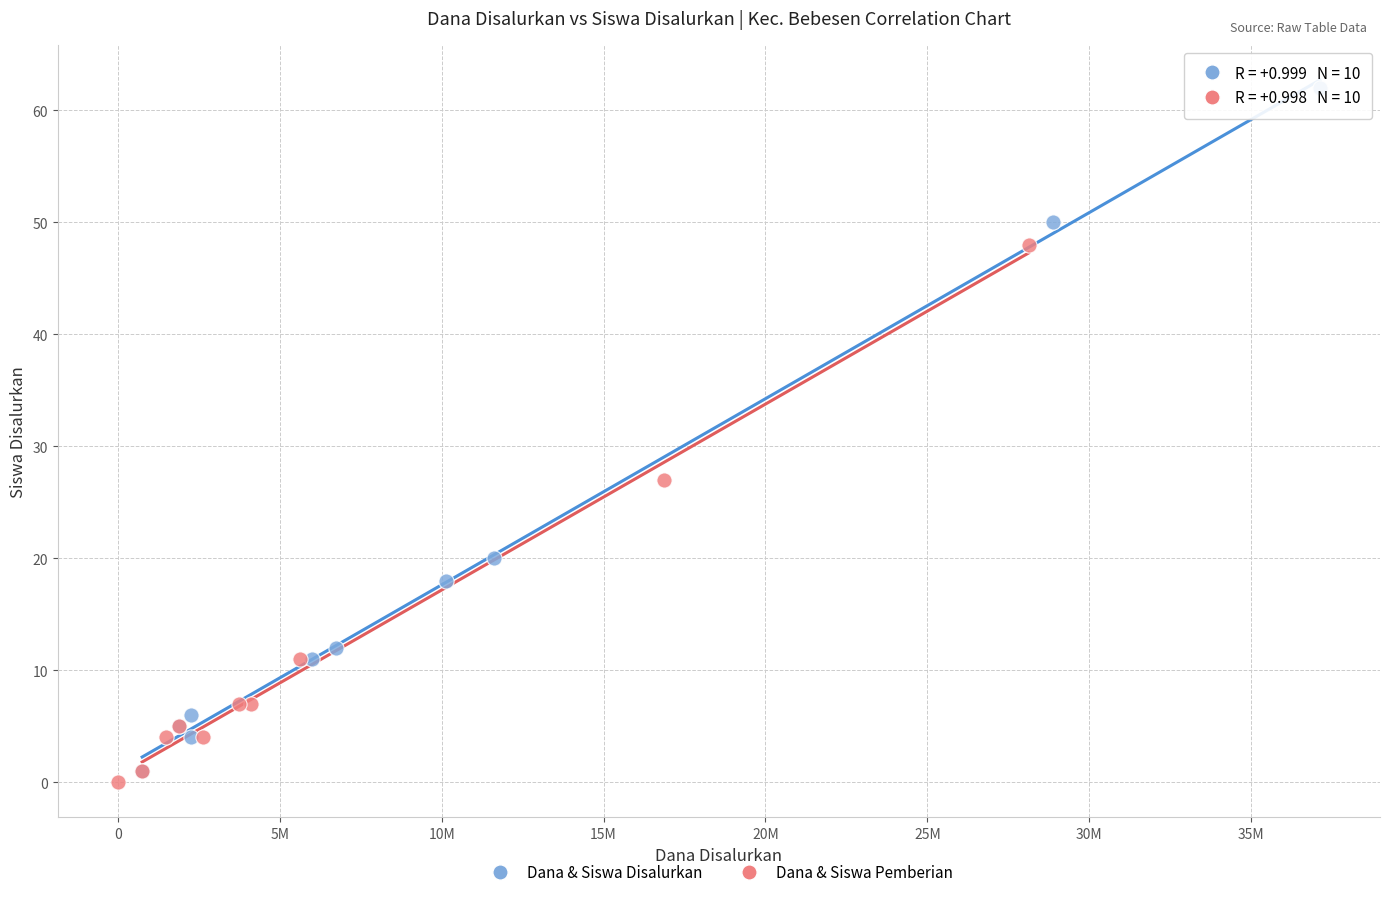

Which series has the largest Y range (max minus min)?

Dana & Siswa Disalurkan